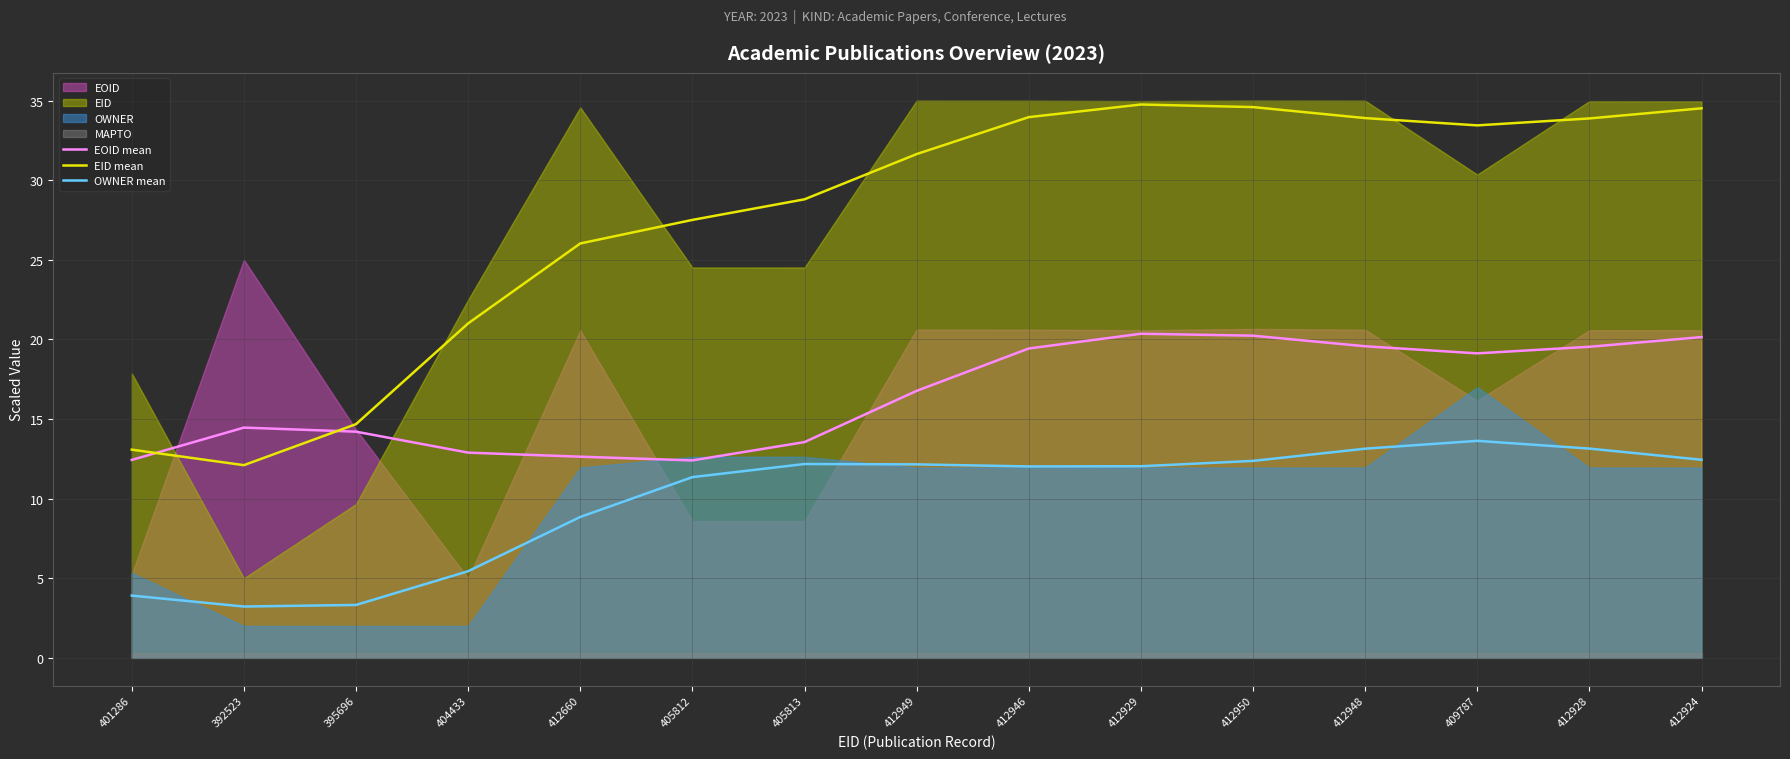

Rank the categories by EID mean value from highest to lowest.

412929, 412950, 412924, 412946, 412948, 412928, 409787, 412949, 405813, 405812, 412660, 404433, 395696, 401286, 392523